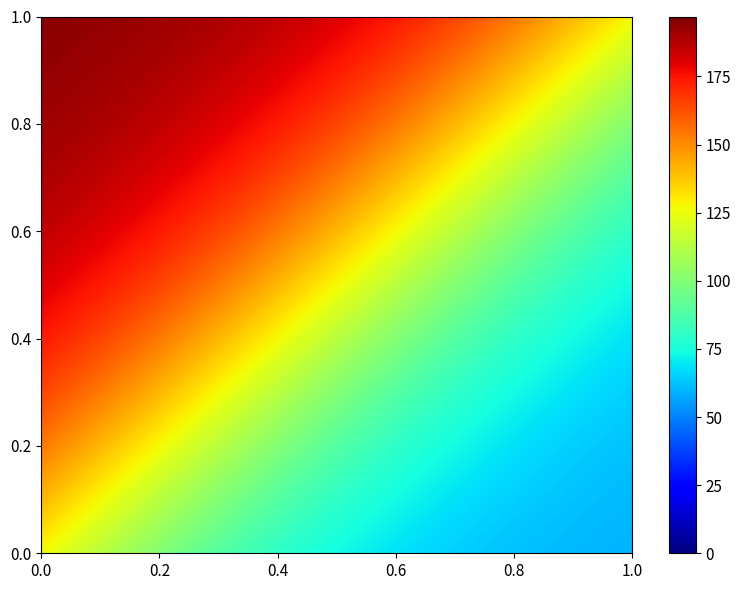

Count the number of categories in the chart.

2